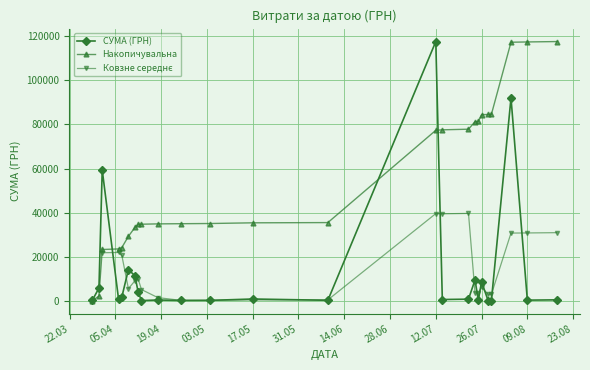

List the labels in order of value, largest first.

12, 2, 30, 31, 7, 5, 23, 21, 22, 25, 32, 20, 33, 26, 35, 34, 28, 14, 19, 9, 29, 27, 0, 11, 17, 1, 24, 6, 13, 15, 10, 16, 4, 18, 37, 39, 3, 36, 38, 8